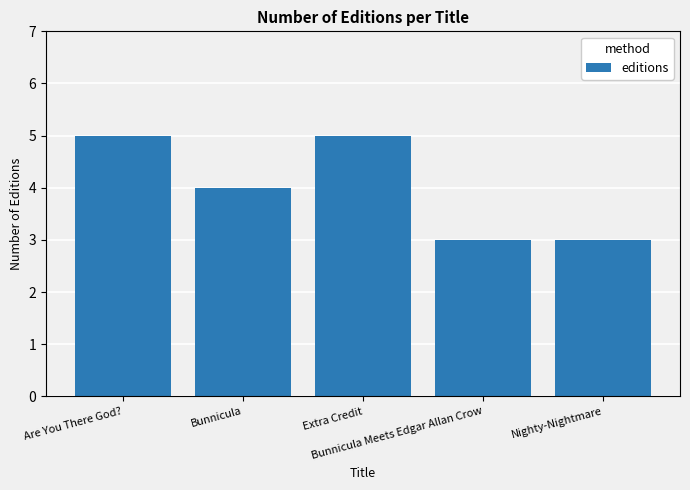

What is the ratio of the value at Nighty-Nightmare to the value at Extra Credit?

0.6